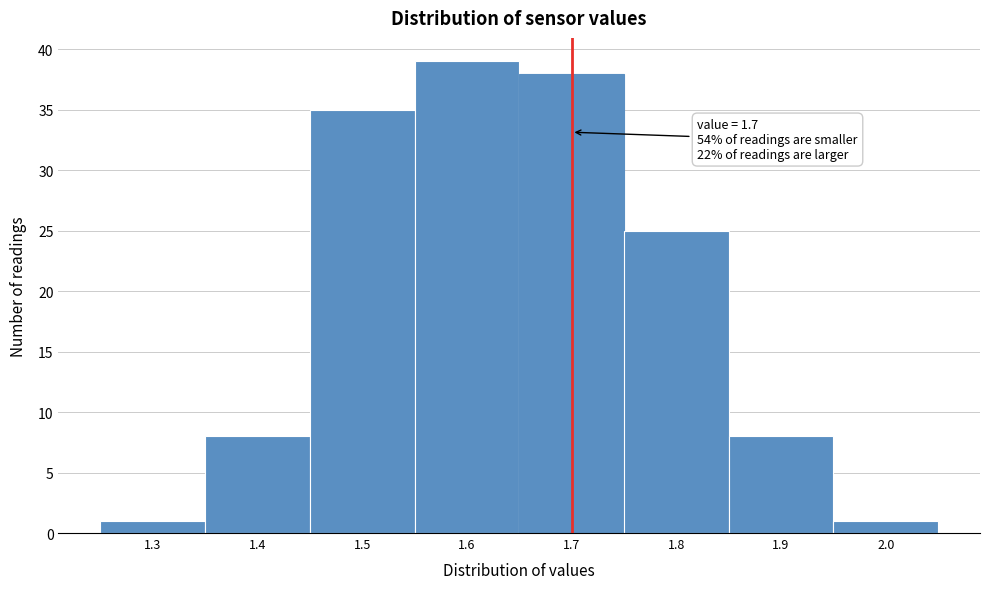

Over which range of the x-axis is the bar tallest?

1.55 to 1.65